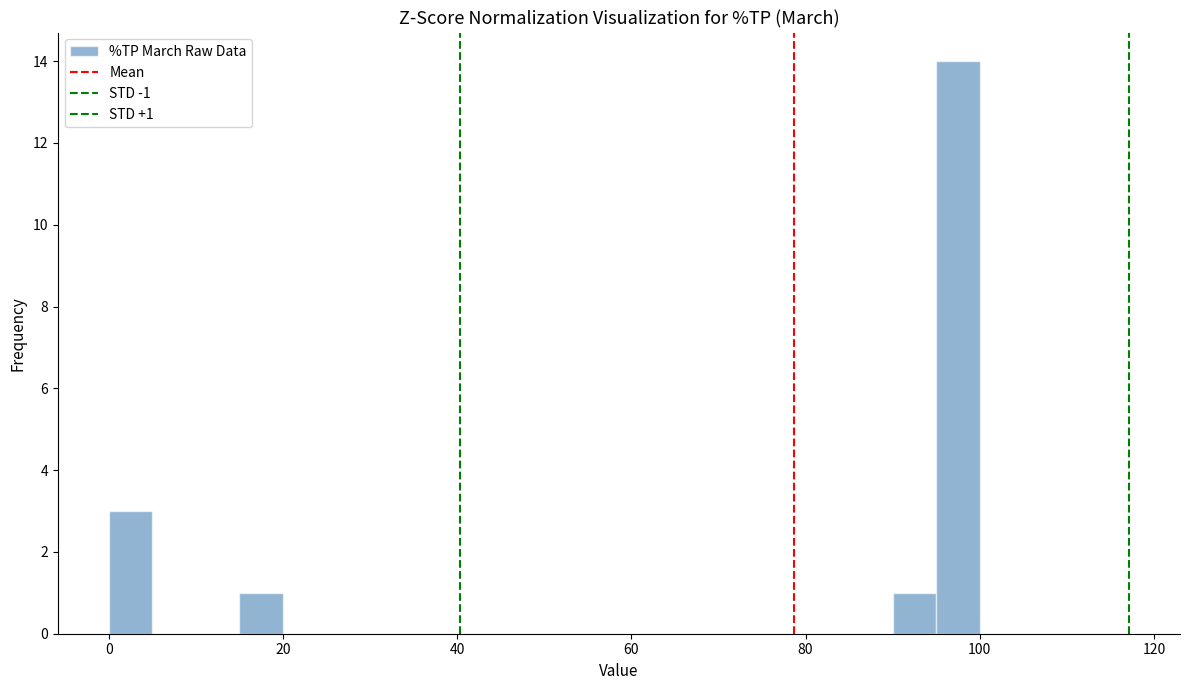

Read against the x-axis, roughly where is the centre of the tallest bar?

98